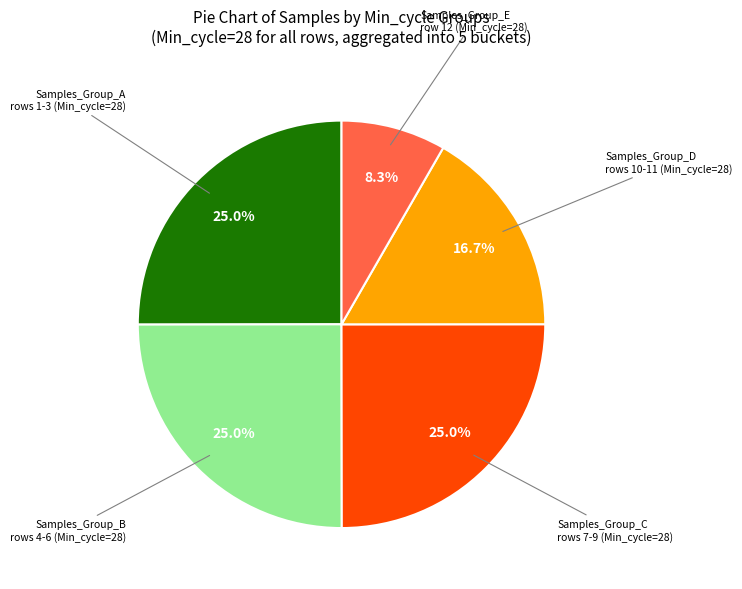

Count the number of slices in the pie.

5